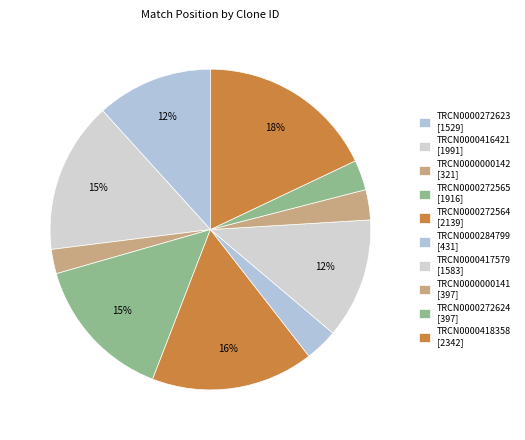

Rank the categories by value from highest to lowest.

TRCN0000418358, TRCN0000272564, TRCN0000416421, TRCN0000272565, TRCN0000417579, TRCN0000272623, TRCN0000284799, TRCN0000000141, TRCN0000272624, TRCN0000000142